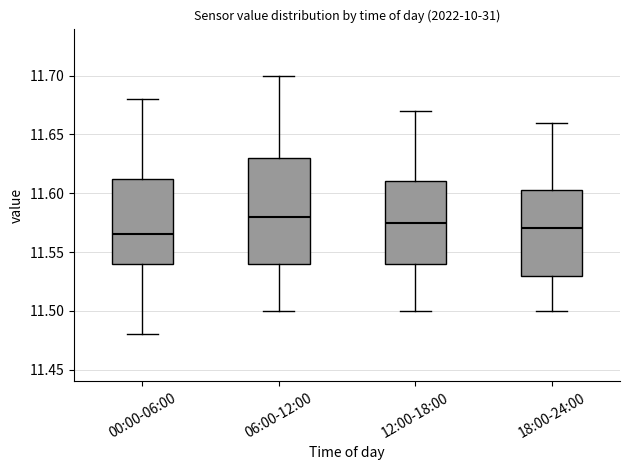

Where is the upper edge of the box for 06:00-12:00 on the y-axis? The values are not printed on the chart, so give them approximately, as read against the axis.

11.630